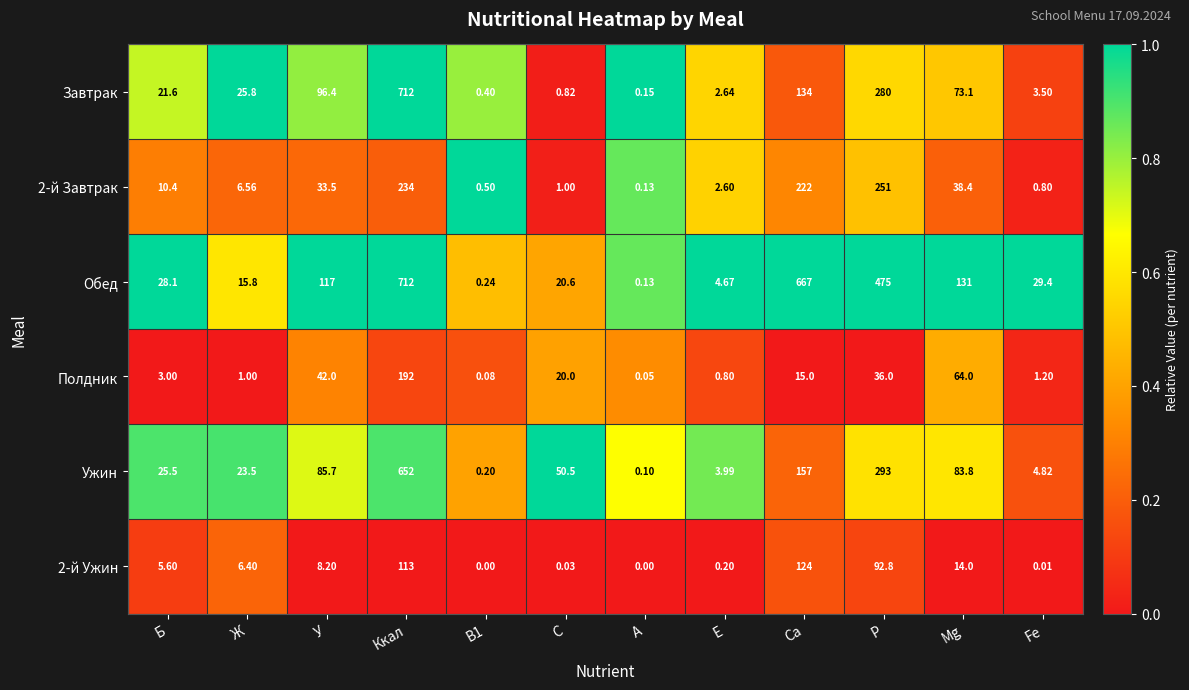

What is the total value across all series at С?

93.0